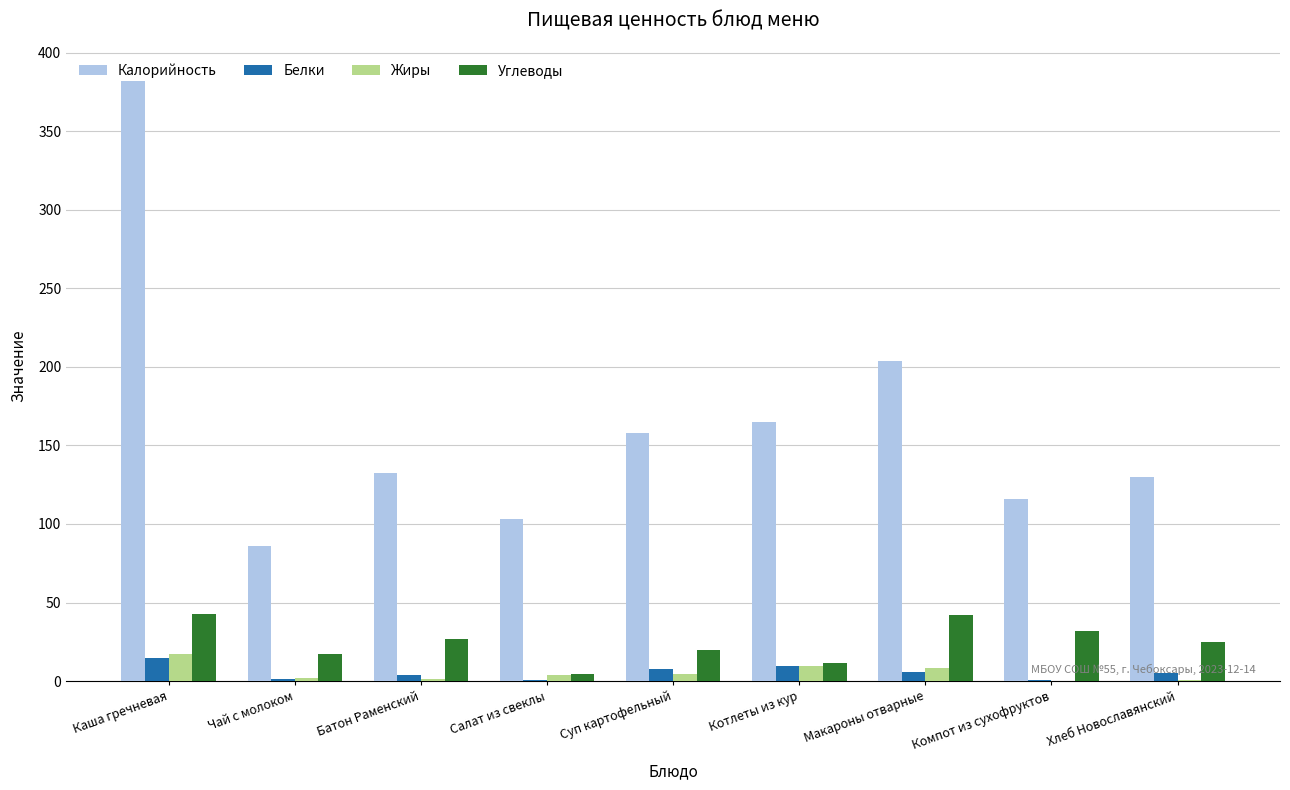

True or false: Углеводы has a value of 11.3 at Котлеты из кур.

True